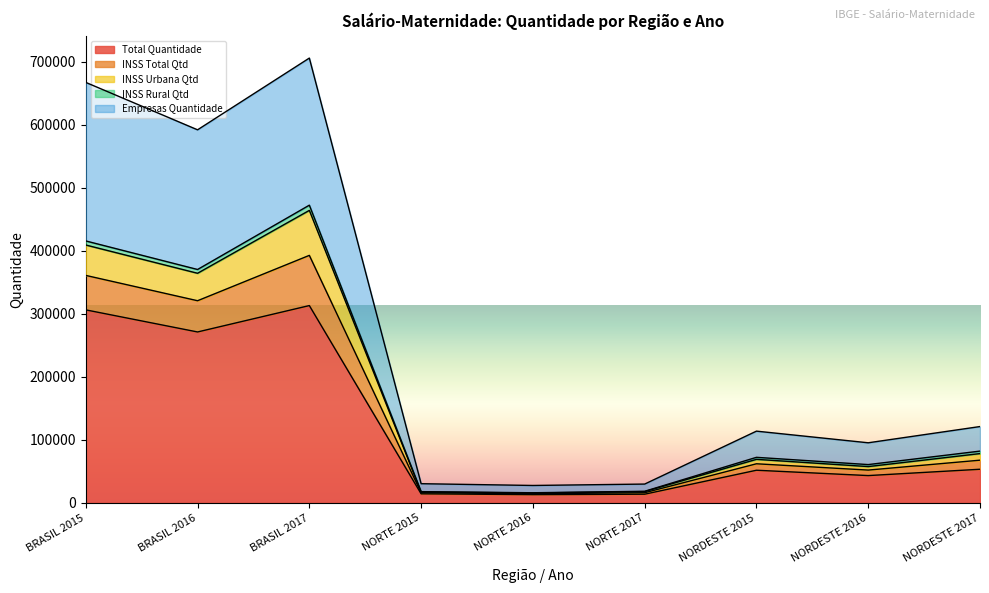

What is the maximum value for Total Quantidade?

313126